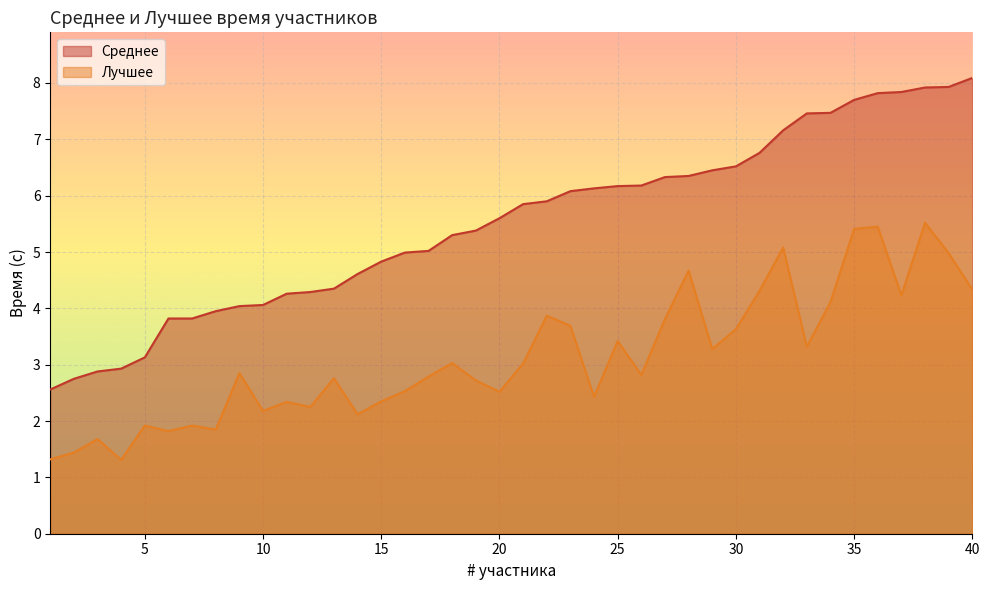

Is the value of Среднее at 35 greater than the value of Лучшее at 30?

Yes